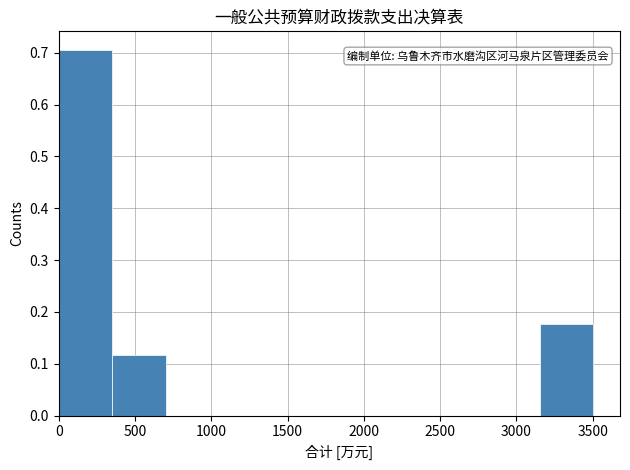

Reading left to right, list every bar in this chart as the range it spans on the x-axis followed by its height. Neither the bar edges nor the heights are printed on the chart, so give them approximately, as read against the axes.

0 to 350: 0.71
350 to 700: 0.12
700 to 1050: 0
1050 to 1400: 0
1400 to 1750: 0
1750 to 2100: 0
2100 to 2450: 0
2450 to 2800: 0
2800 to 3150: 0
3150 to 3500: 0.18